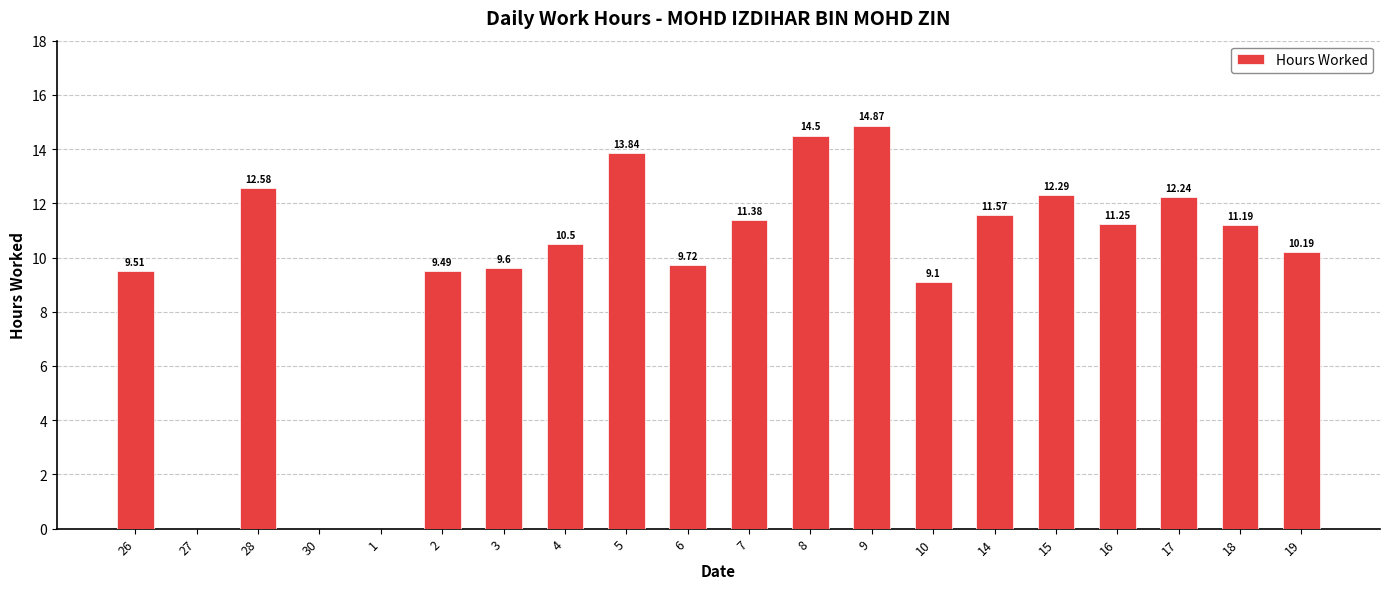

Where is the data nearest to the value 7?

10